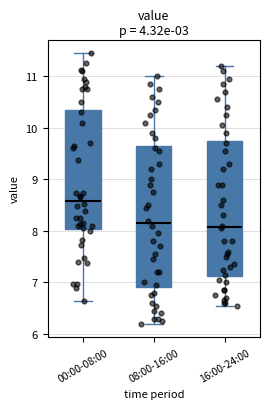

Reading left to right, read every box against the y-axis: the position of its median line, the range the box covers, and the ends of its whiskers. The values are not printed on the chart, so give them approximately, as read against the axis.

00:00-08:00: median 8.6, box 8.0 to 10.4, whiskers 6.6 to 11.5
08:00-16:00: median 8.2, box 6.9 to 9.7, whiskers 6.2 to 11.0
16:00-24:00: median 8.1, box 7.1 to 9.8, whiskers 6.6 to 11.2